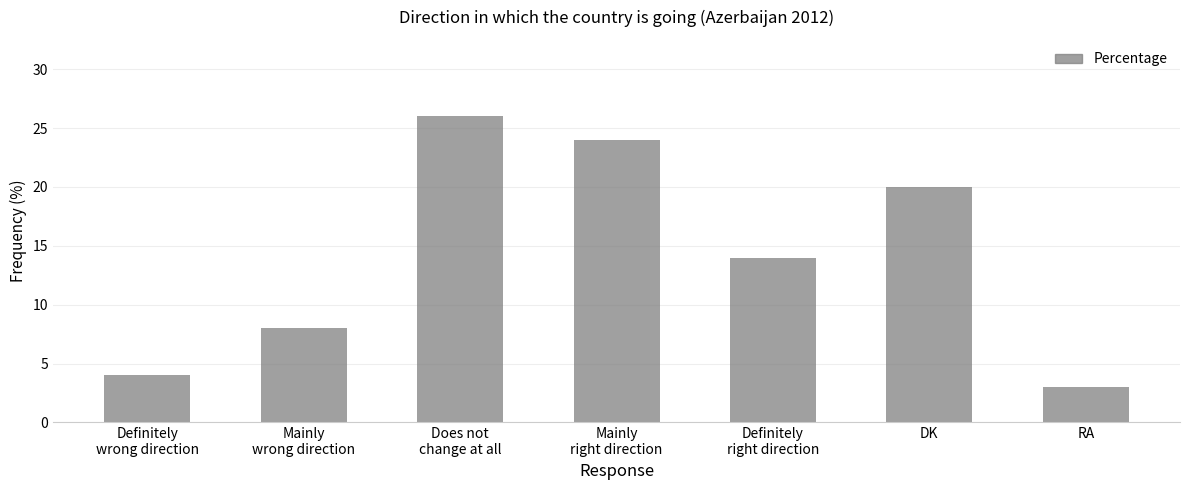

True or false: the data shows 32 at DK.

False